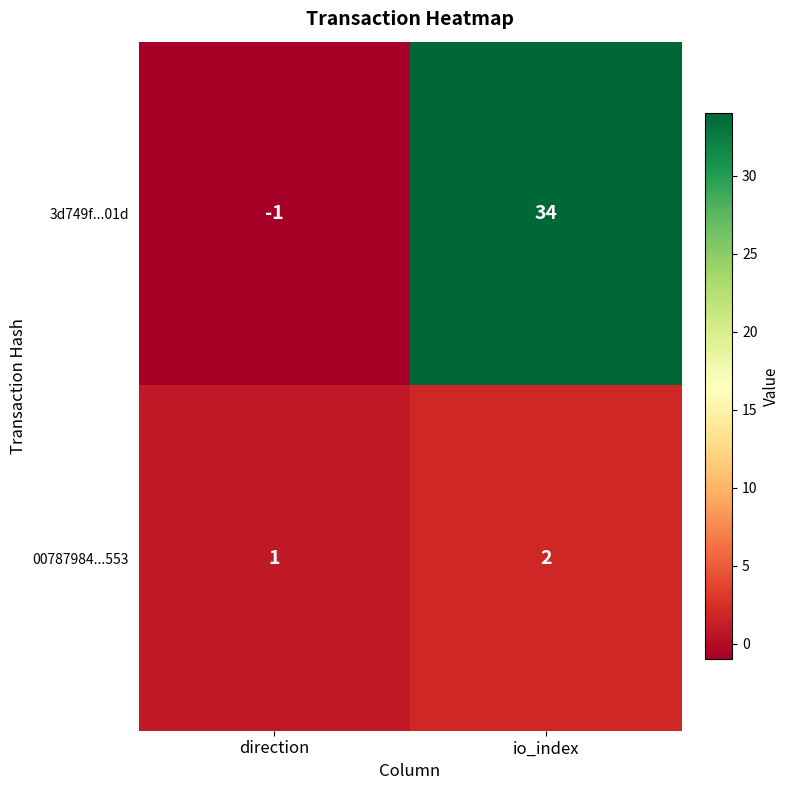

Rank the series by their maximum value, from highest to lowest.

3d749f...01d, 00787984...553